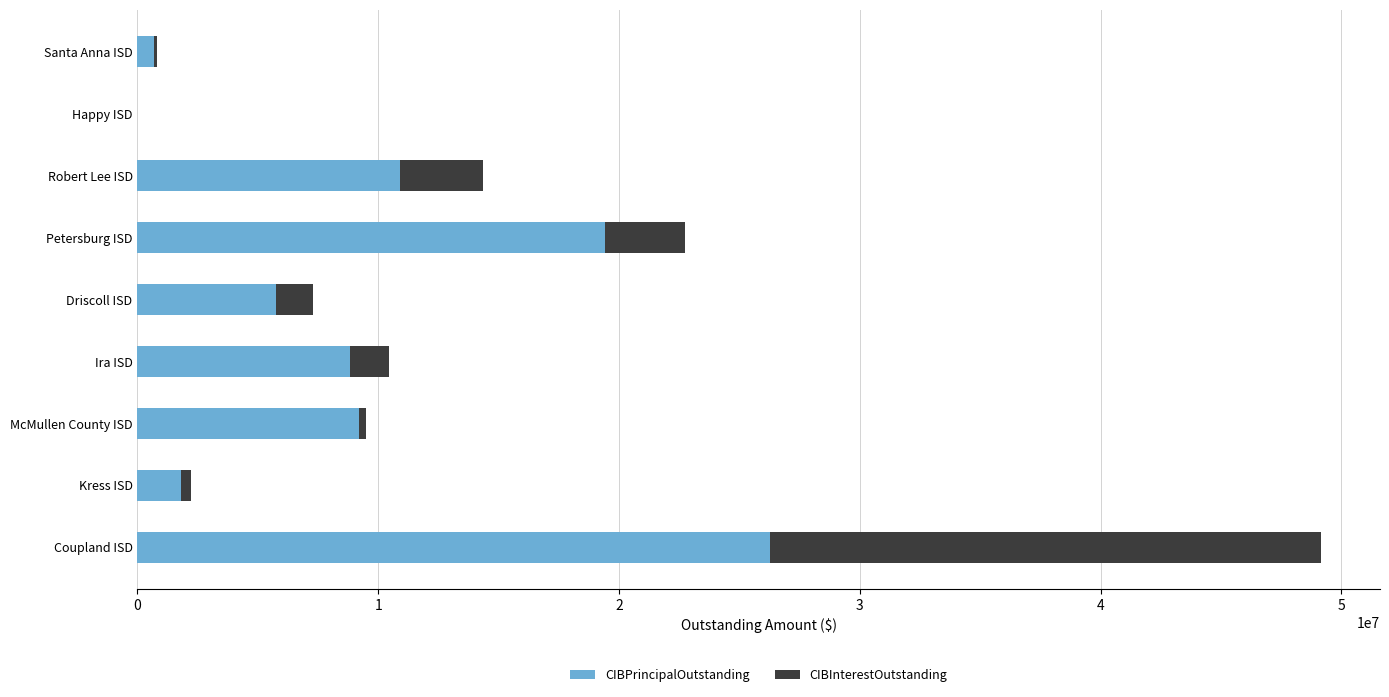

At which category is the sum across all series the highest?

Coupland ISD